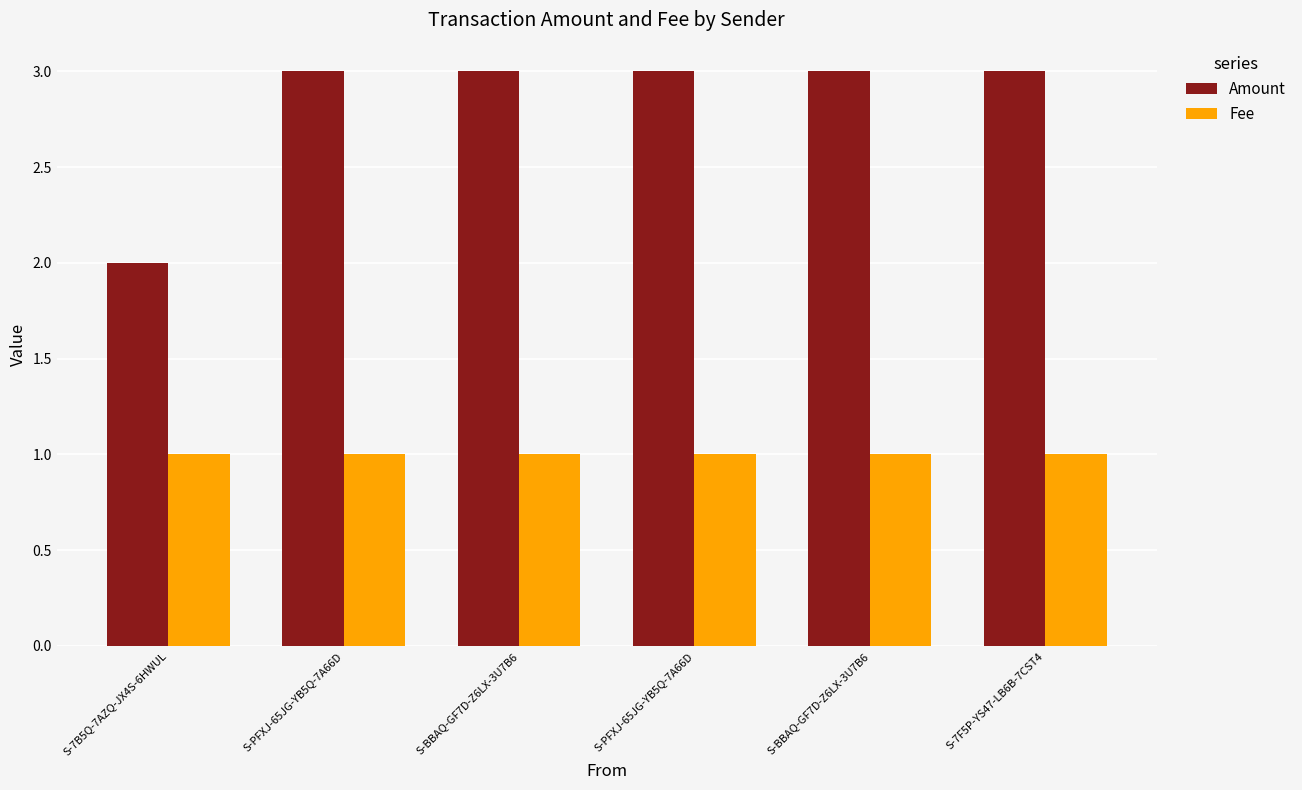

Count the number of data series in this chart.

2